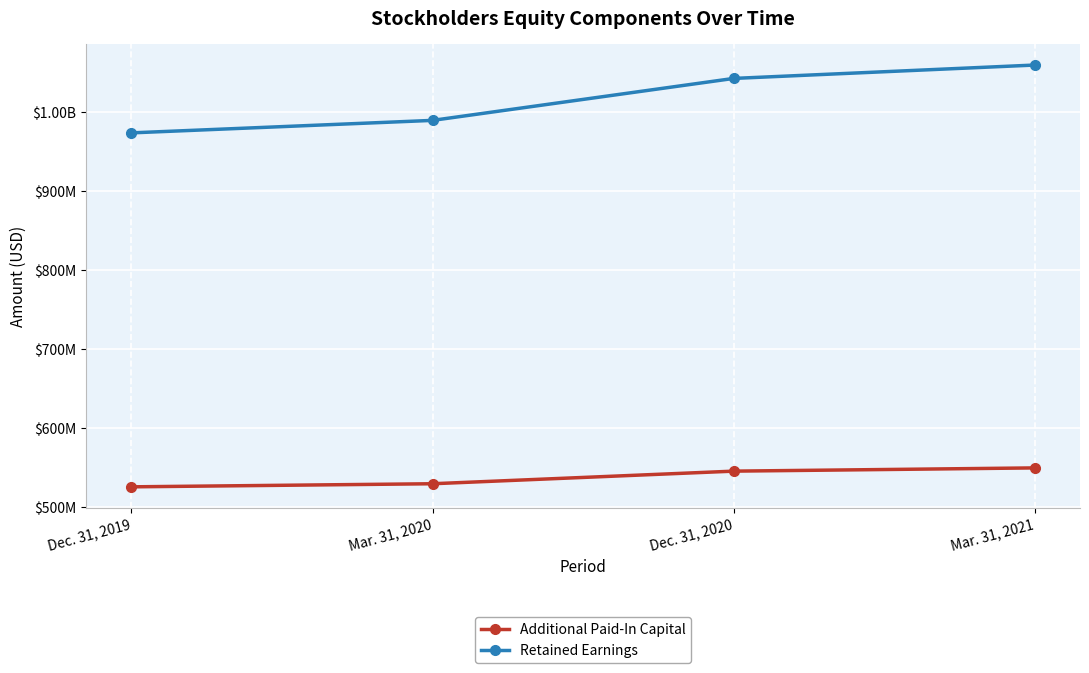

At which label does Retained Earnings reach its minimum?

Dec. 31, 2019